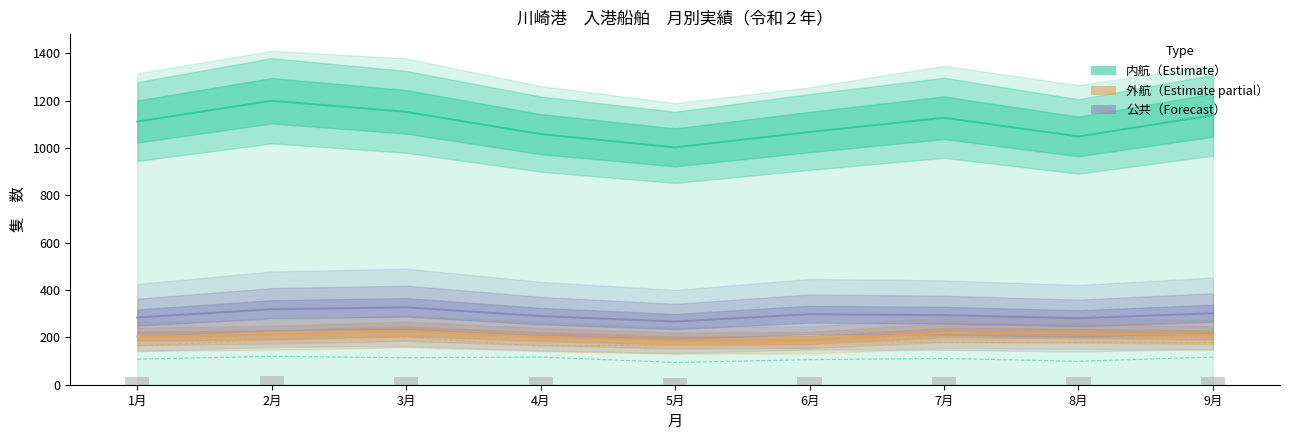

Which series changed the most between 1月 and 5月?

内航（Estimate）